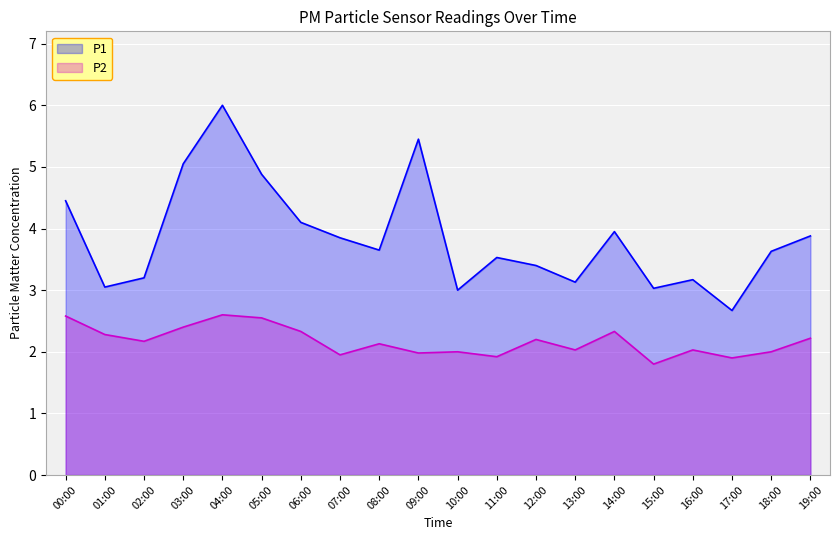

What is the total value across all series at 01:00?

5.3